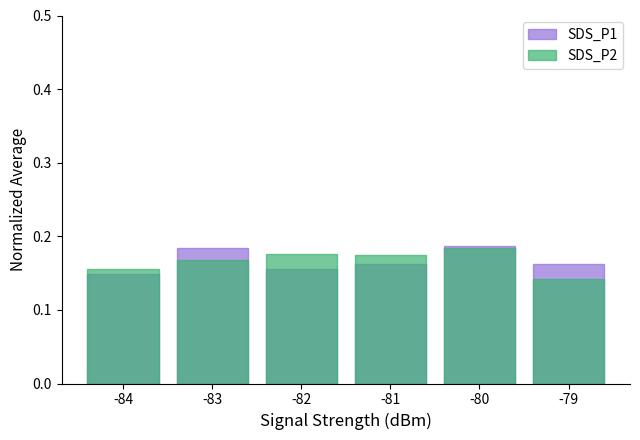

What is the sum of all SDS_P1 values?

1.0